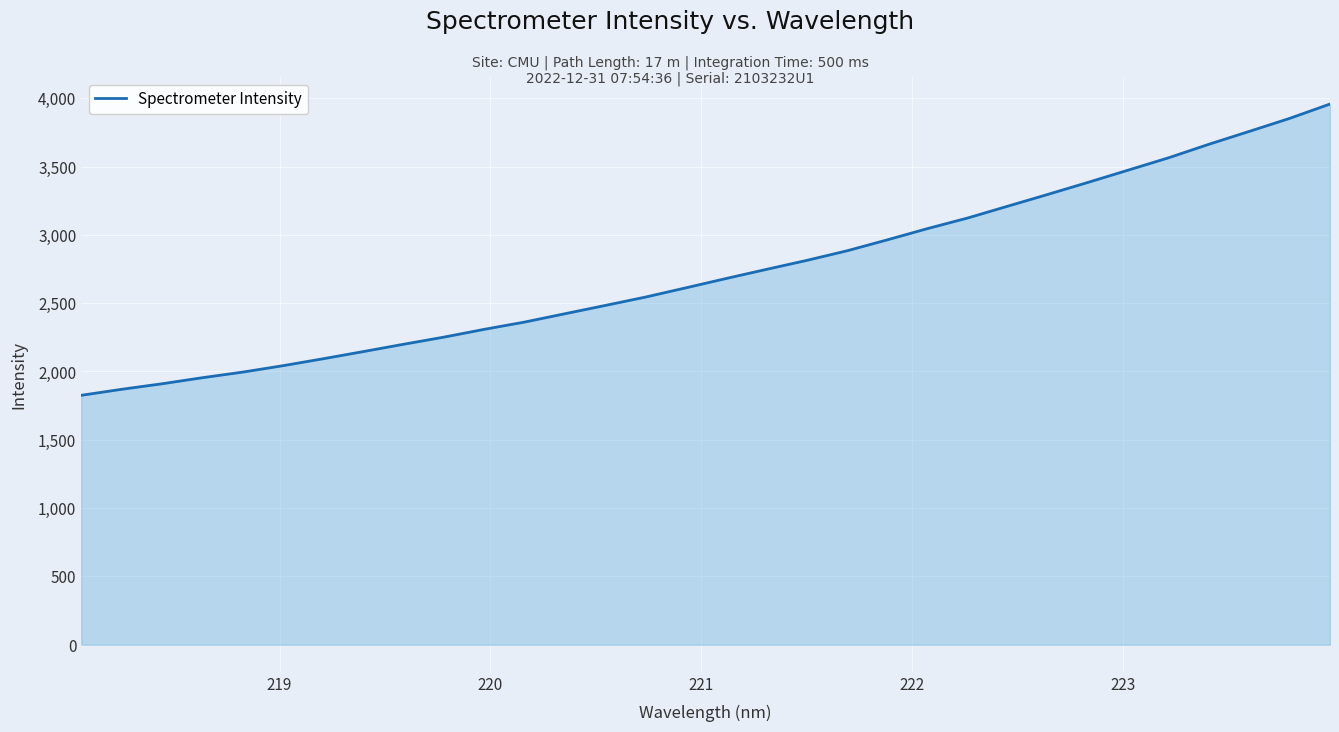

What is the greatest value displayed?

3957.3